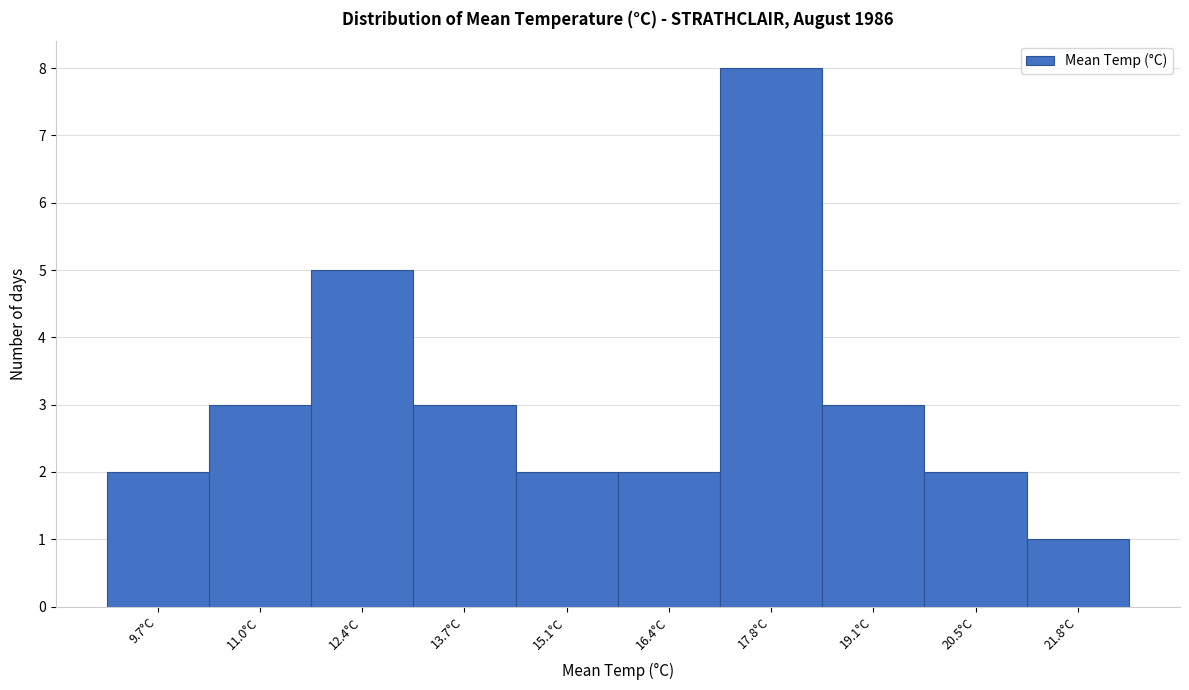

Which range on the x-axis has the tallest bar?

17.10 to 18.45